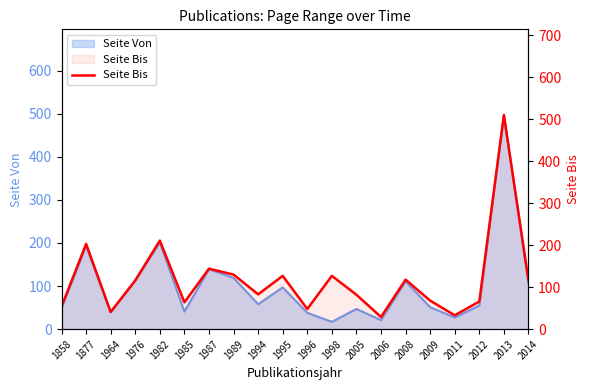

How many interior local peaks (higher than both neighbors) does the data have?

7